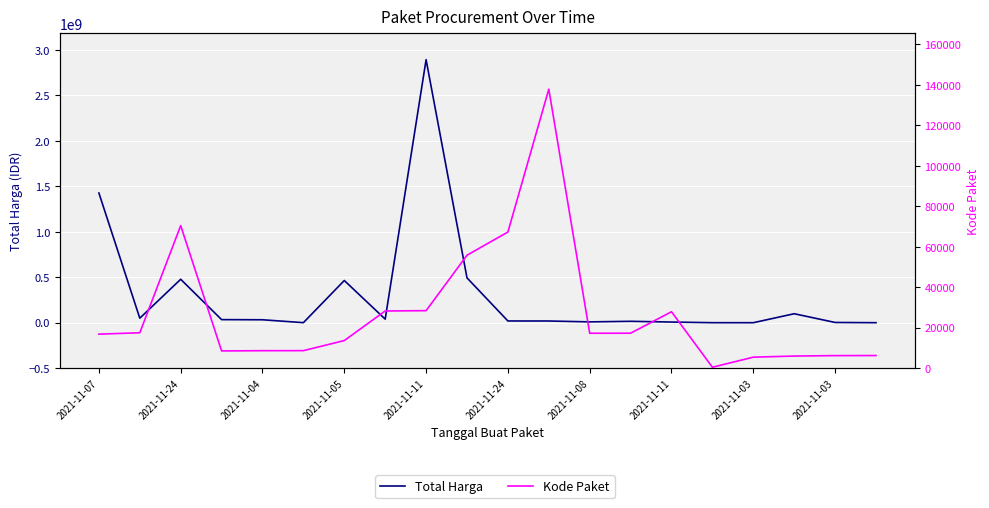

The Total Harga series shows 135787 at 19. True or false?

False